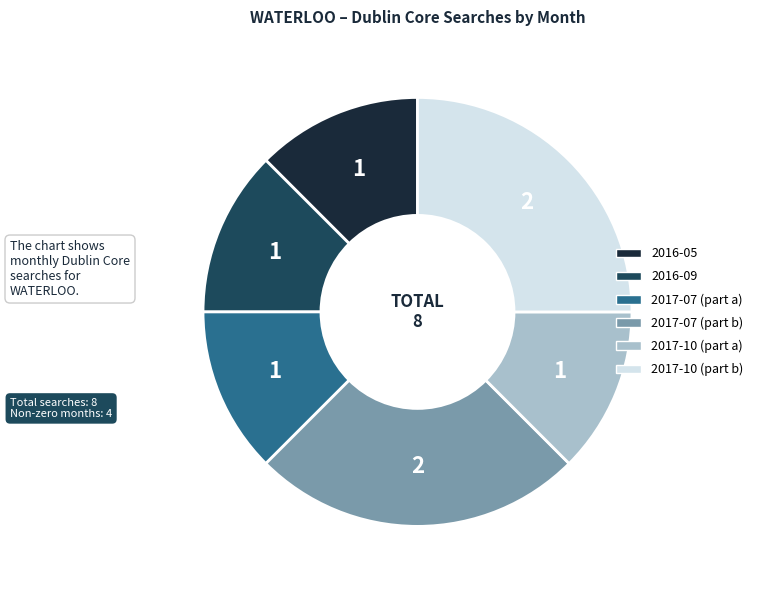

Is there a majority slice in this chart?

No